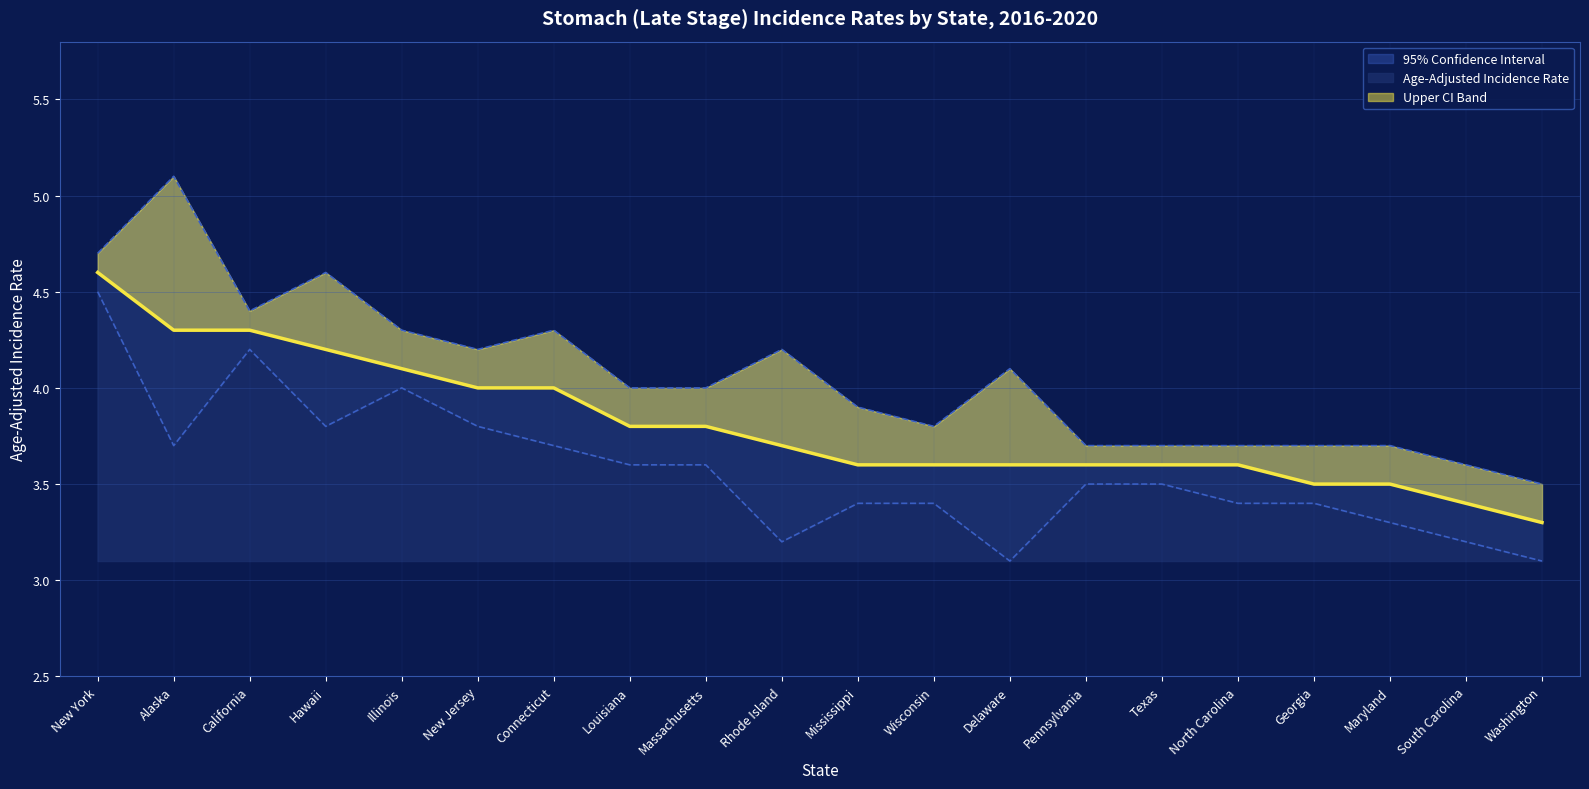

What is the label of the 18th point from the right?

California